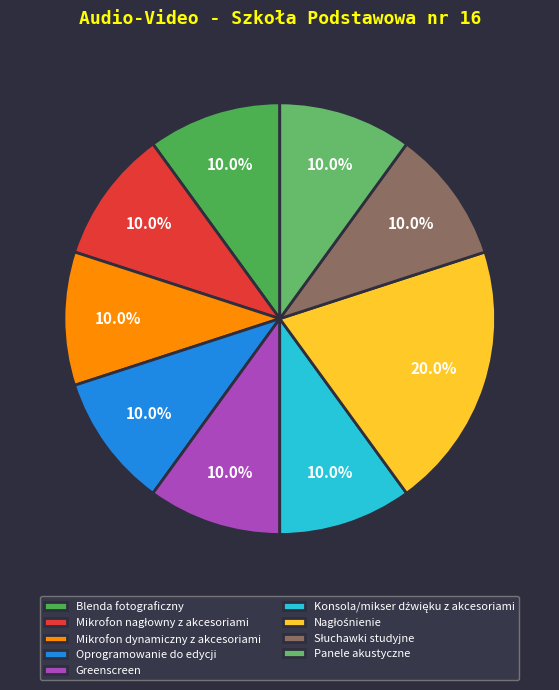

To the nearest percent, what percentage of the pie is Konsola/mikser dźwięku z akcesoriami?

10%